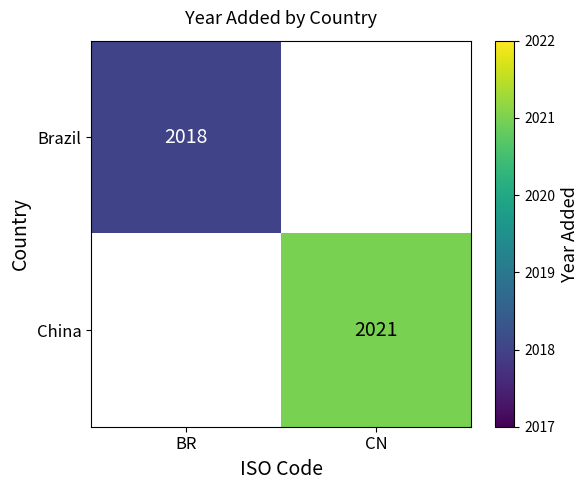

The China series shows 883 at CN. True or false?

False